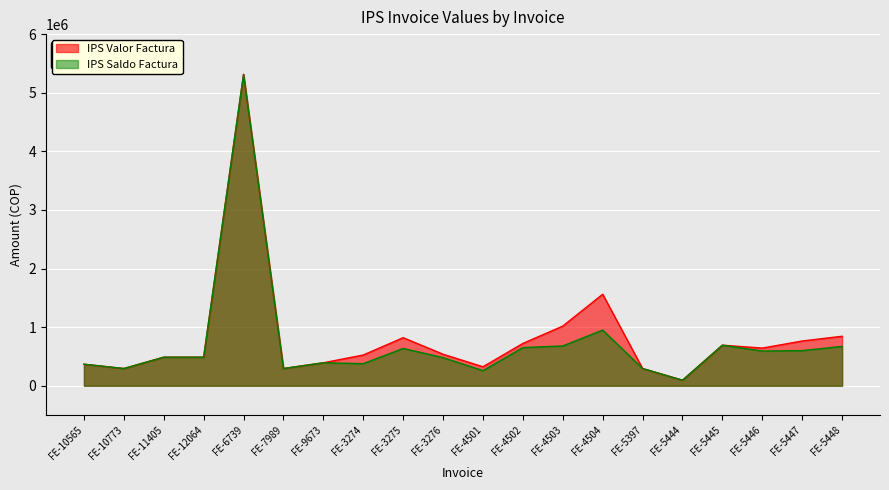

Between FE-10565 and FE-5444, which is larger?

FE-10565